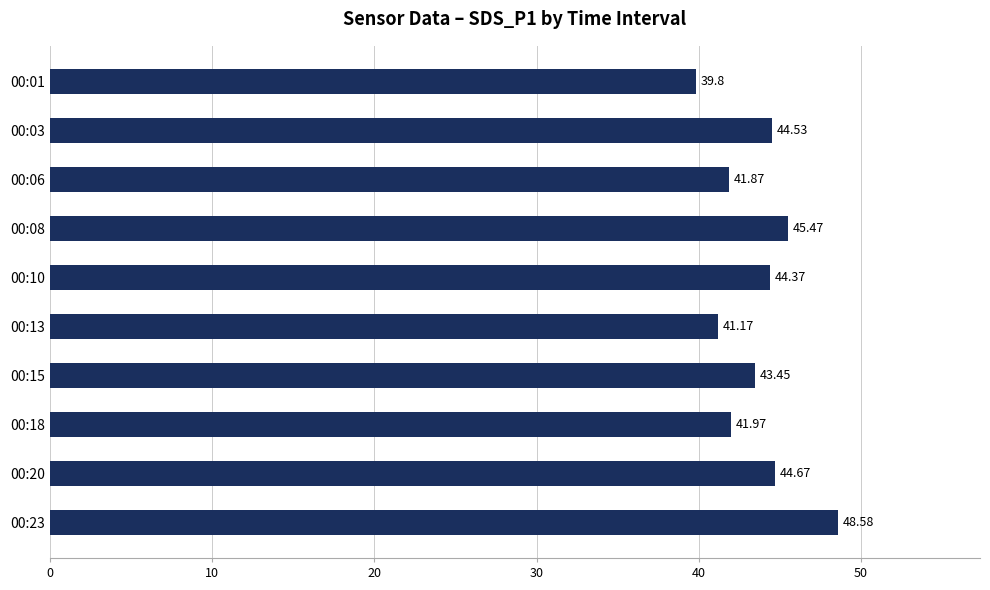

What is the difference between the second highest and minimum values?

5.7